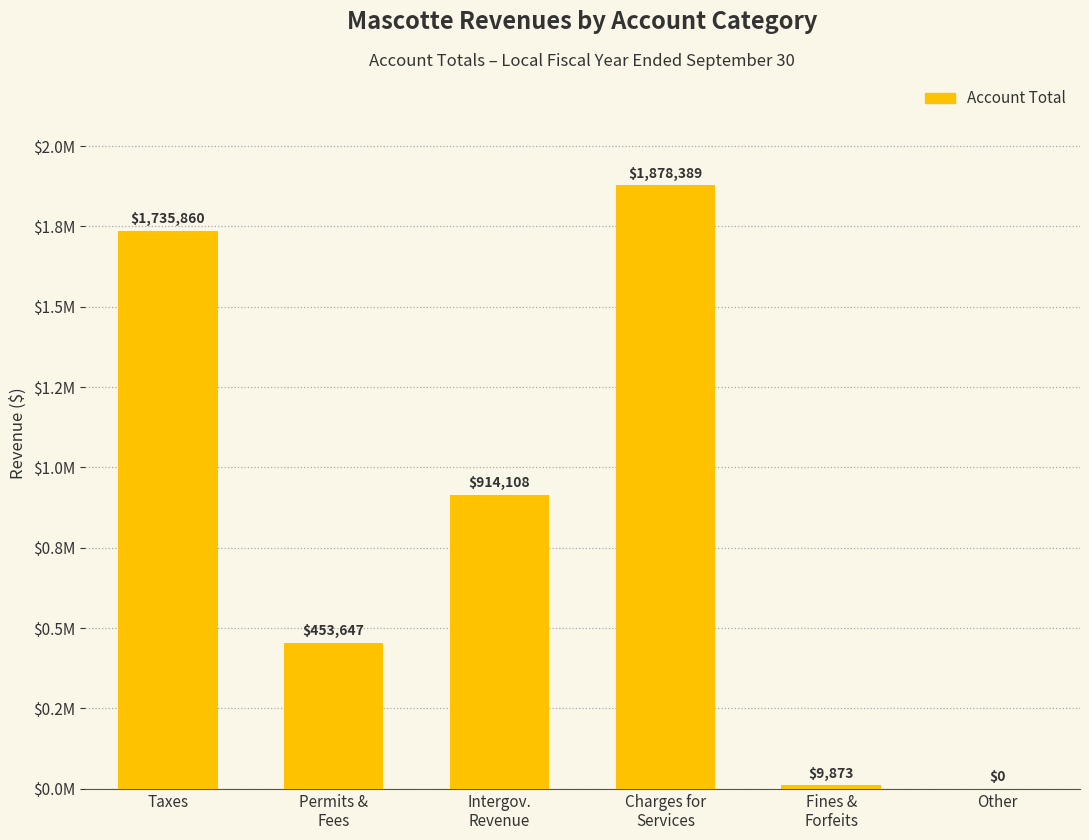

Between Fines &
Forfeits and Permits &
Fees, which is larger?

Permits &
Fees